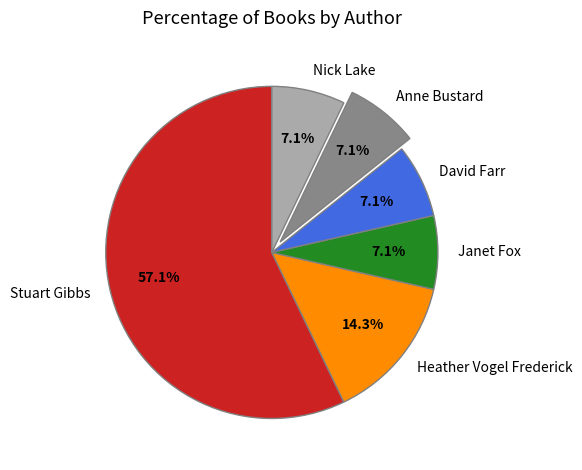

The Heather Vogel Frederick slice represents 14% of the pie. True or false?

True